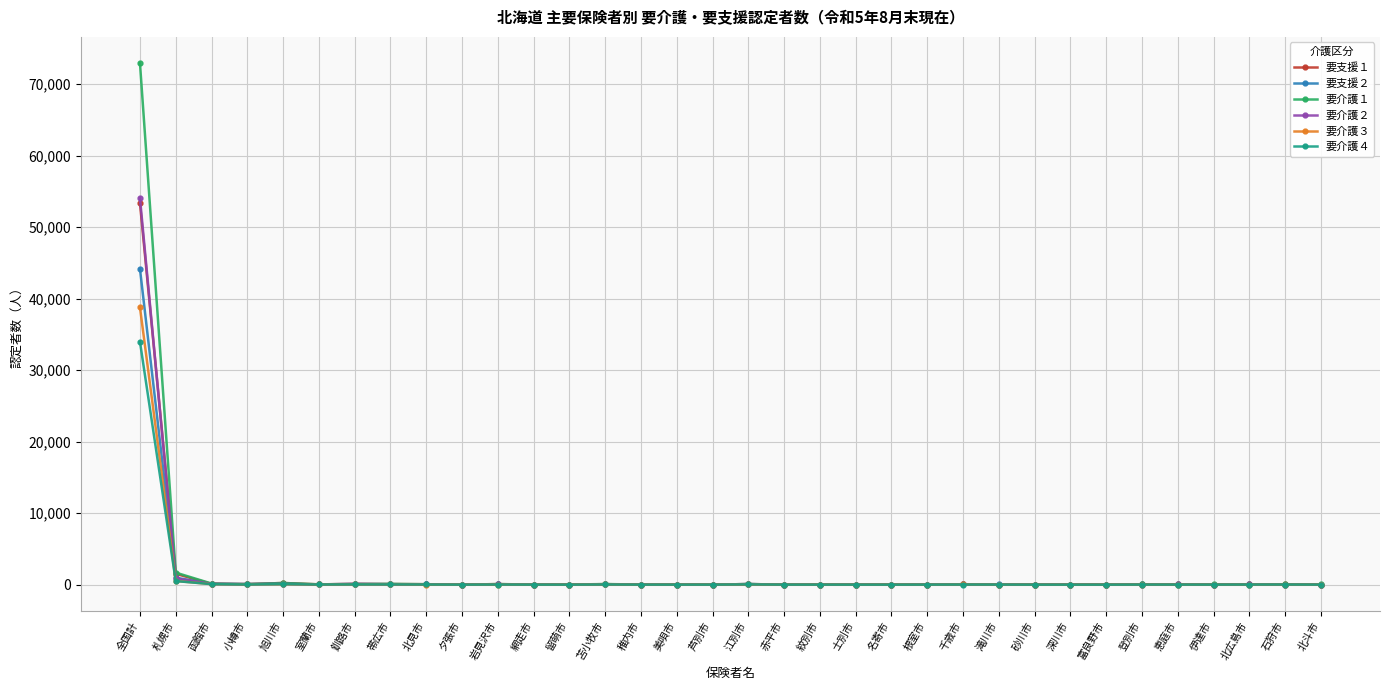

At which label does 要介護２ reach its peak?

全国計